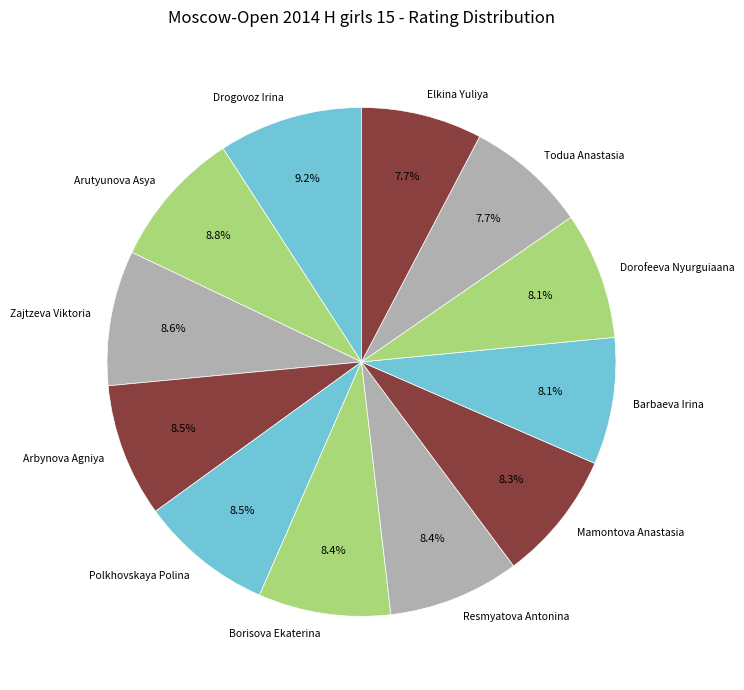

Count the number of slices in the pie.

12